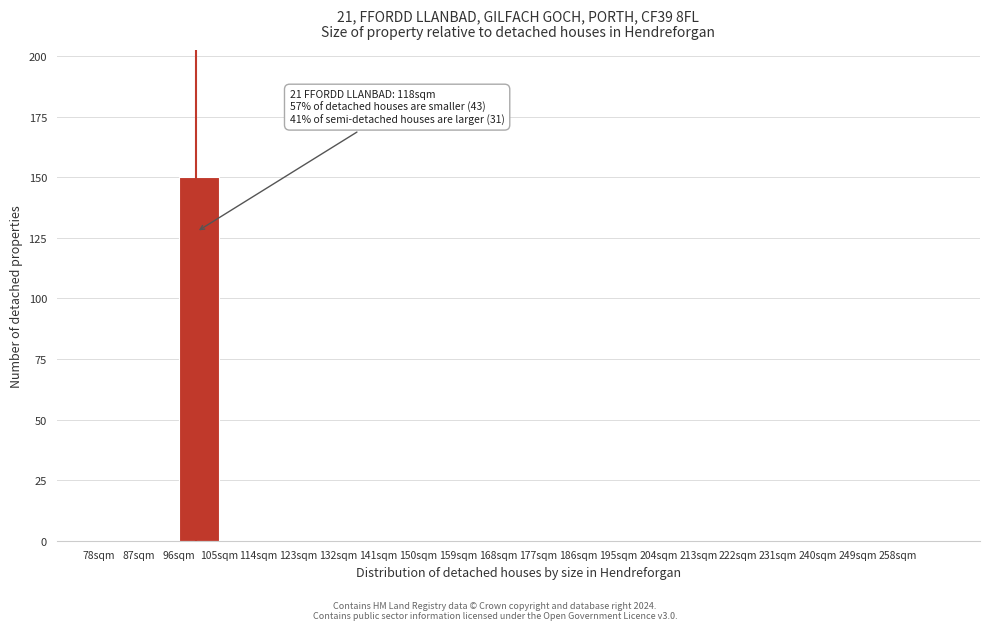

Which range on the x-axis has the tallest bar?

96 to 105